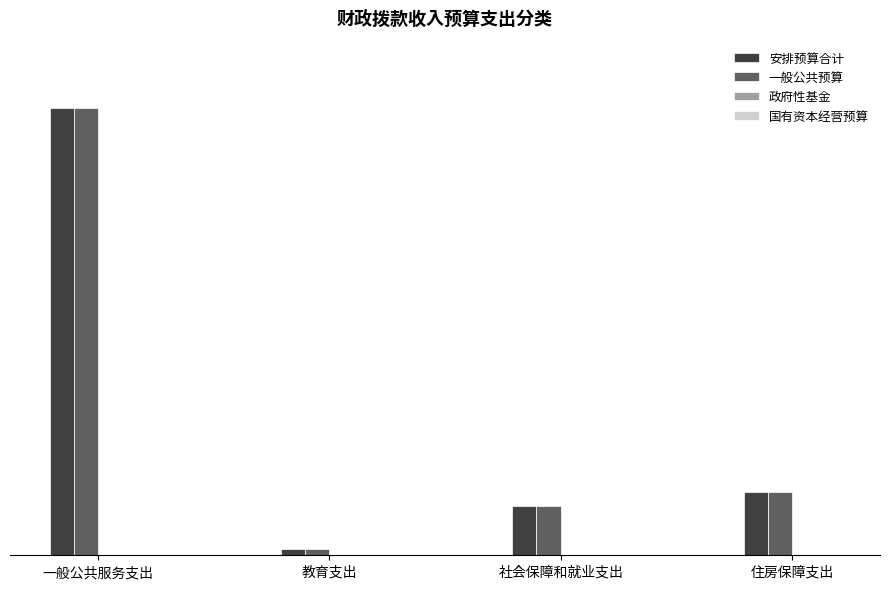

Which series has the largest total across all categories?

安排预算合计